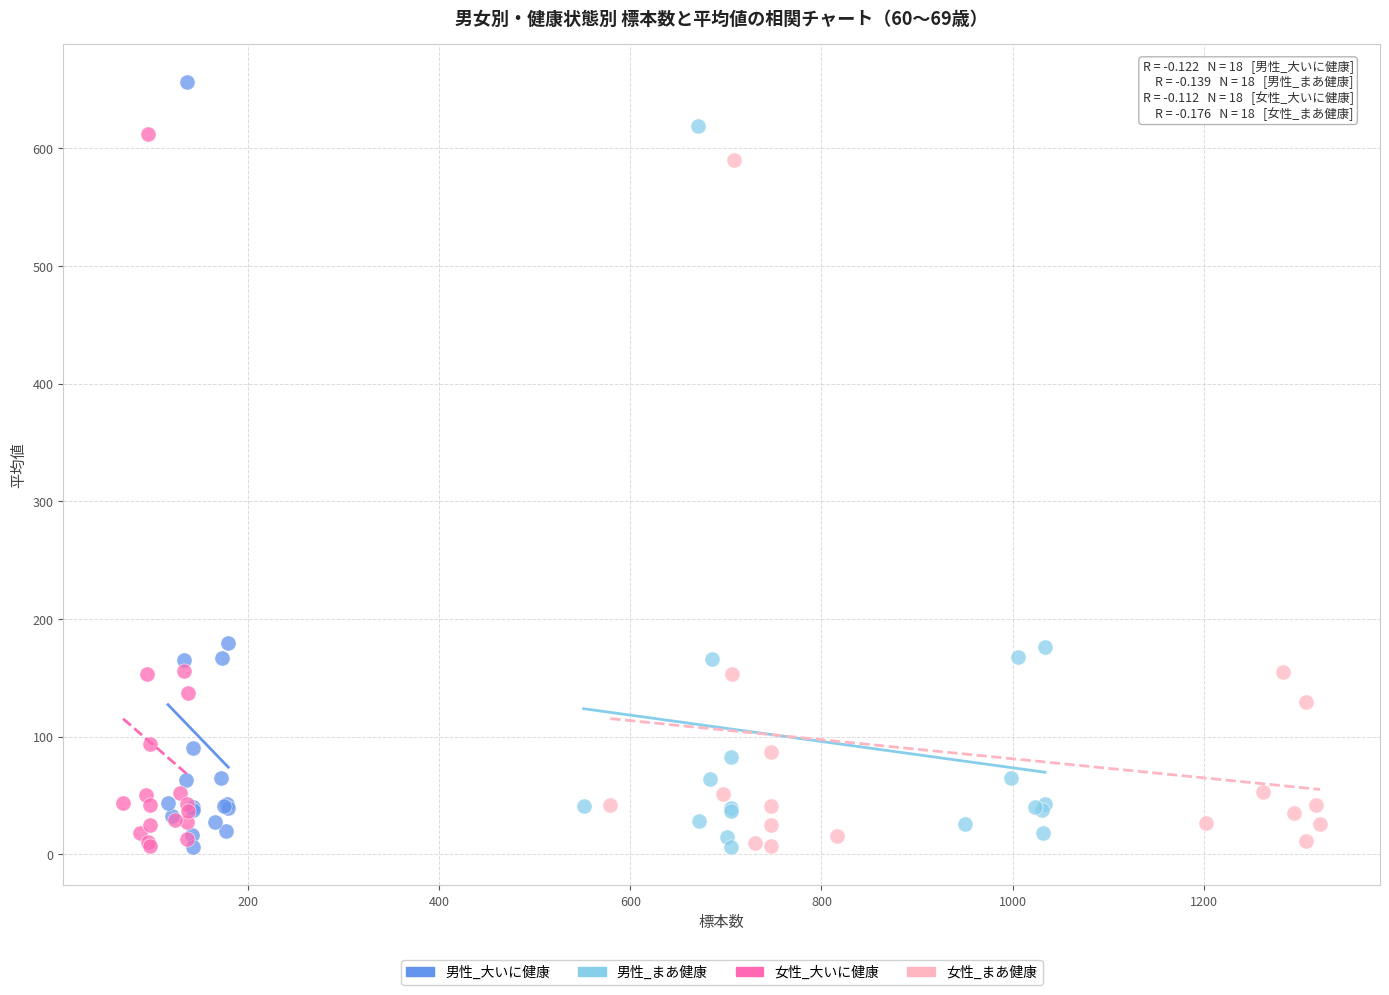

Which series contains the highest Y value?

男性_大いに健康